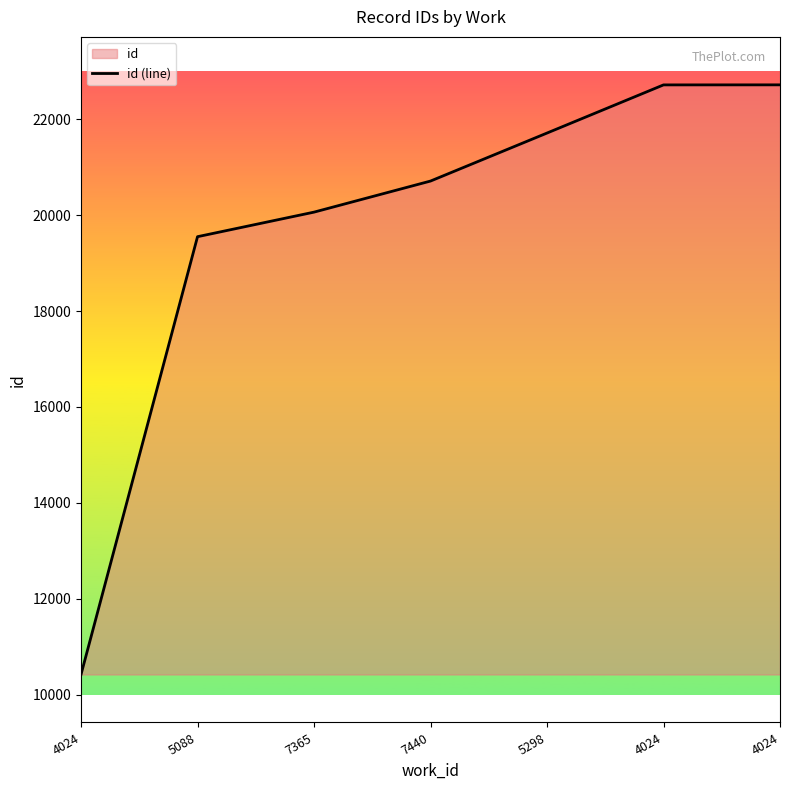

What is the ratio of the value at 4024 to the value at 7440?

1.1